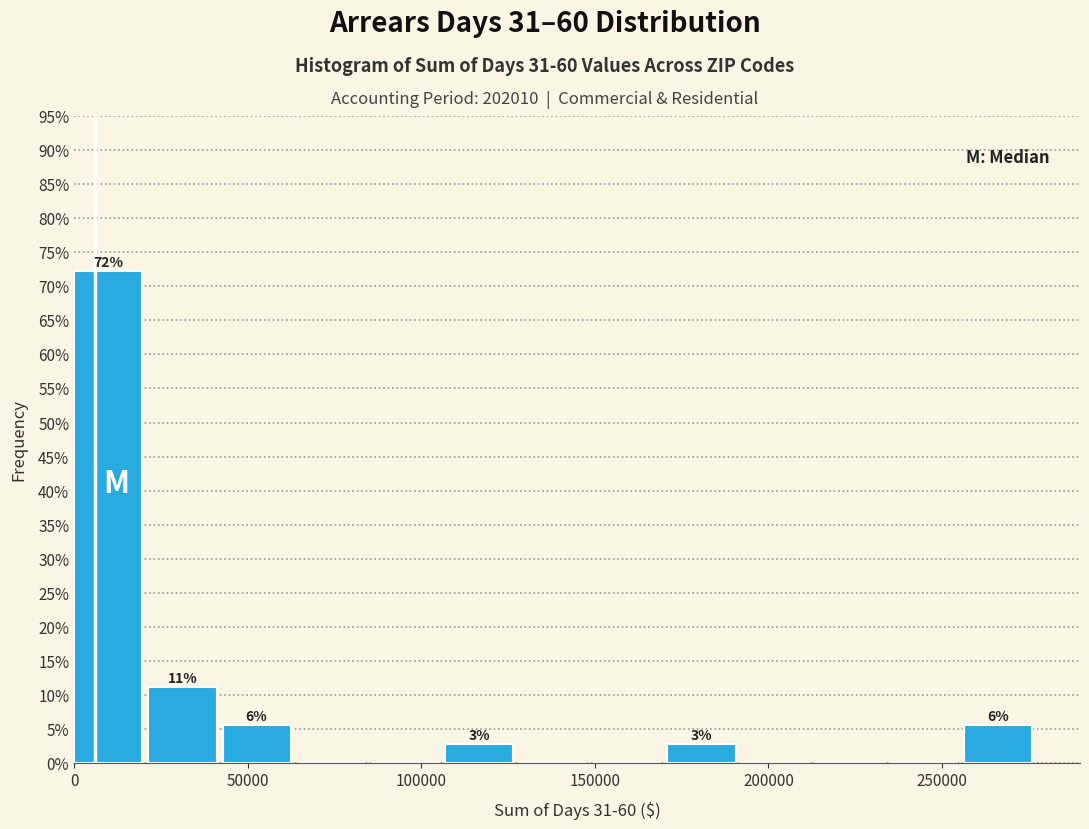

Which range on the x-axis has the tallest bar?

0 to 20000